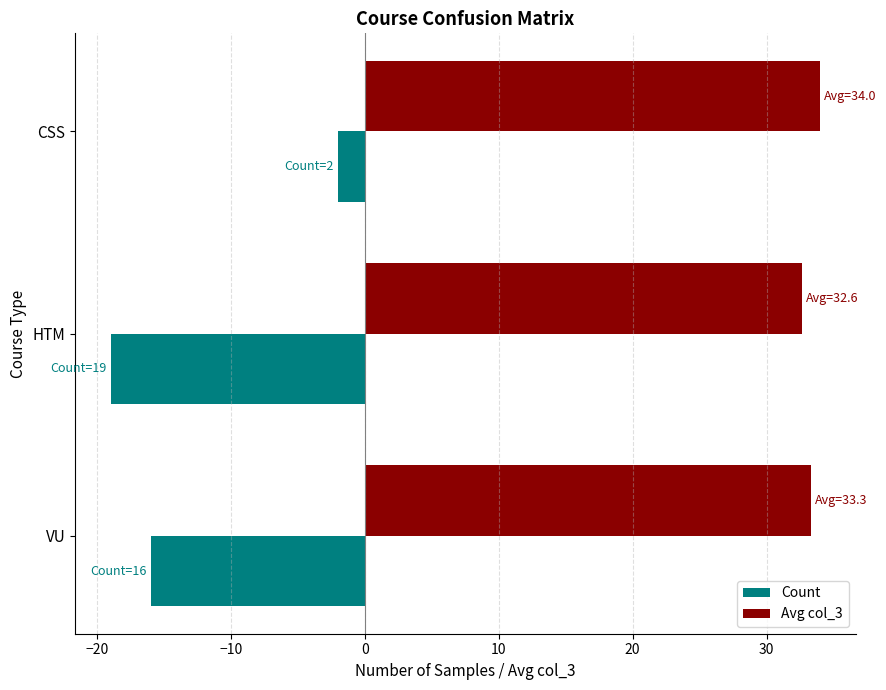

The value of Avg col_3 at VU is 33.3. True or false?

True